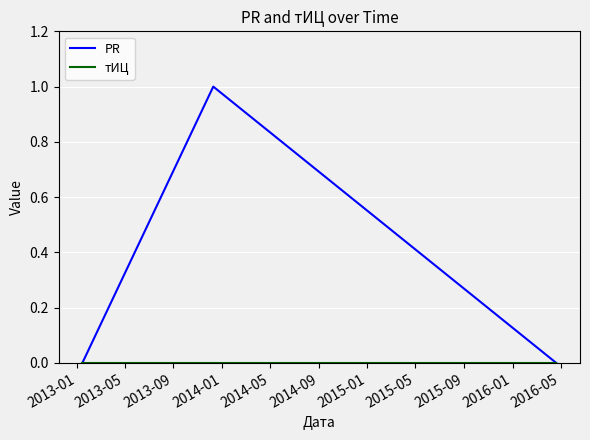

Count the number of categories in the chart.

3